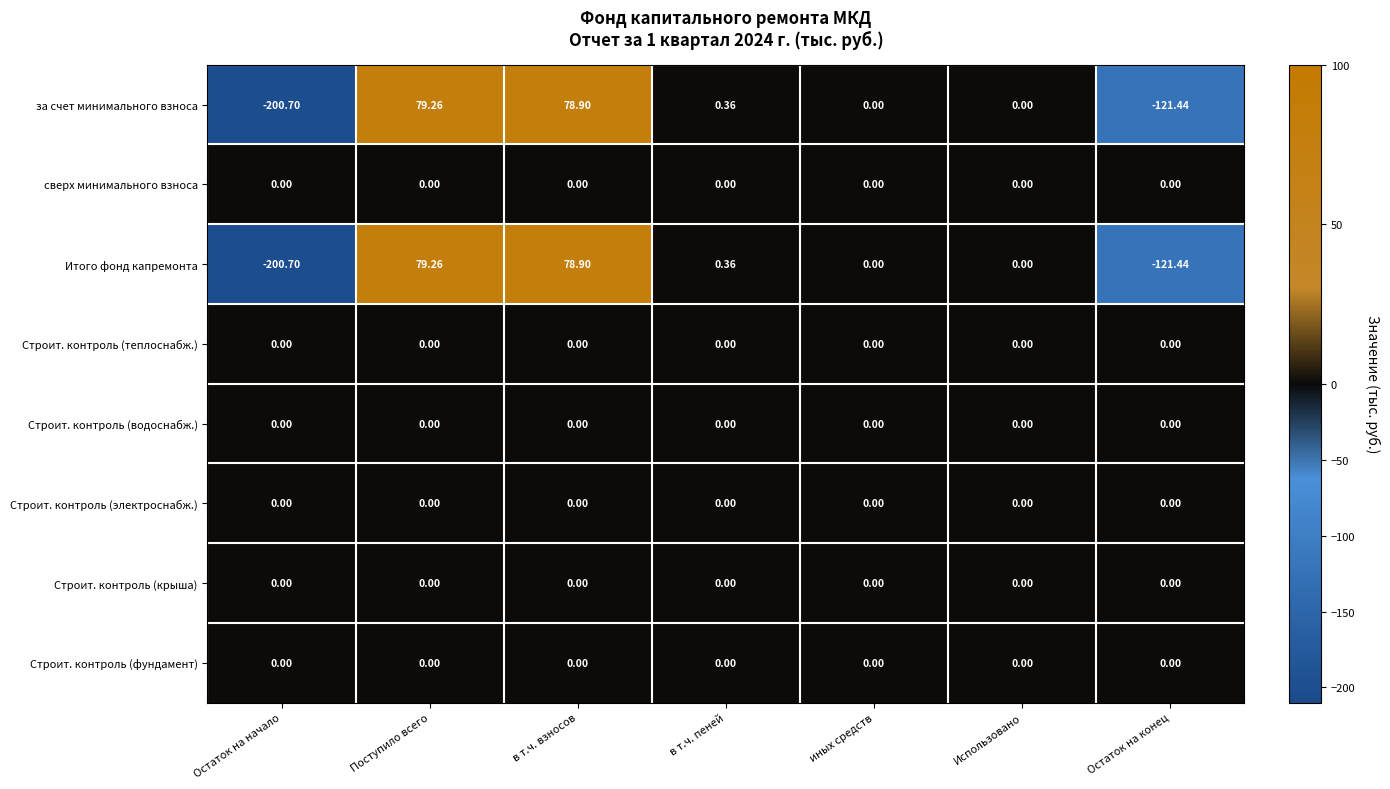

At which category is the sum across all series the highest?

Поступило всего